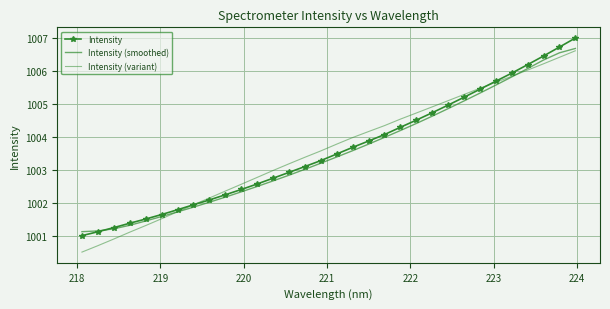

What are all the series names shown in the legend?

Intensity, Intensity (smoothed), Intensity (variant)